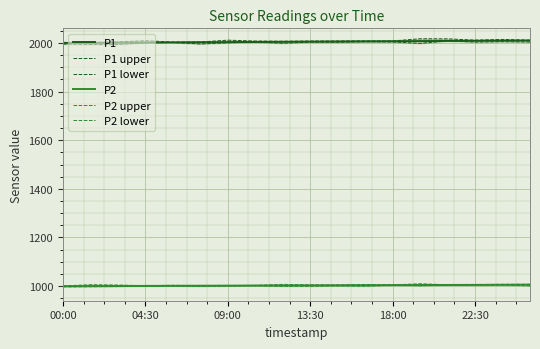

True or false: P1 and P2 intersect in this chart.

False